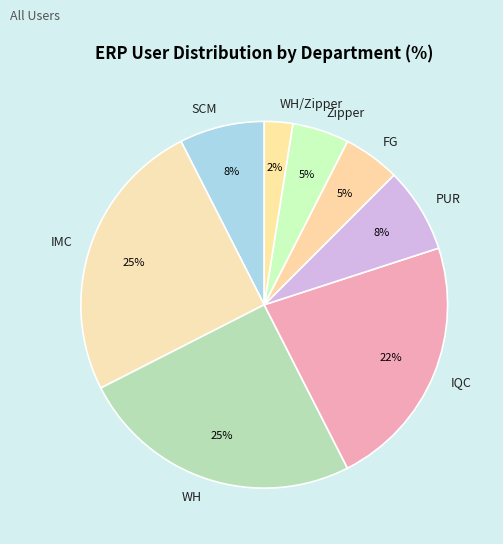

How many slices are in this pie chart?

8